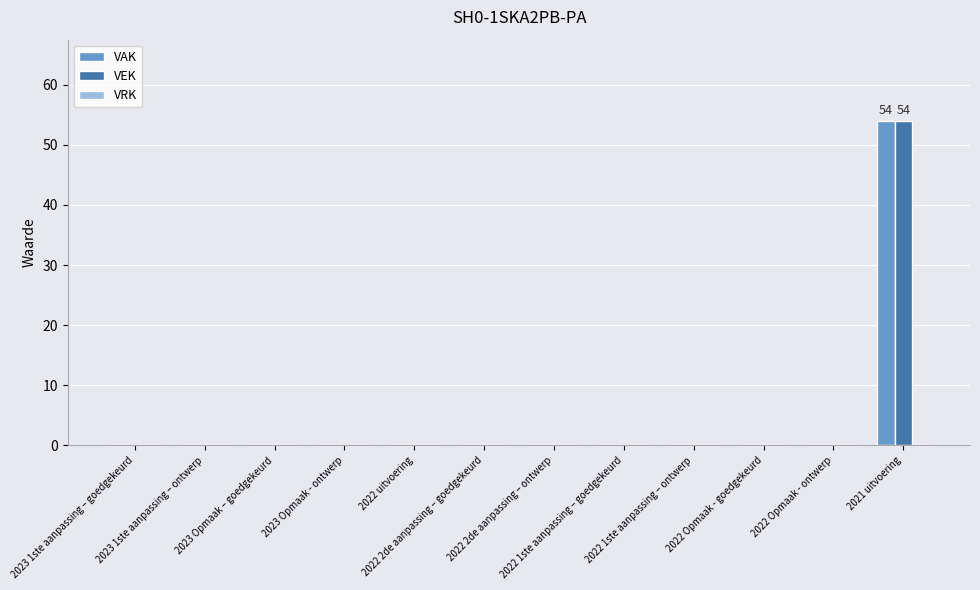

What is the maximum value for VAK?

54